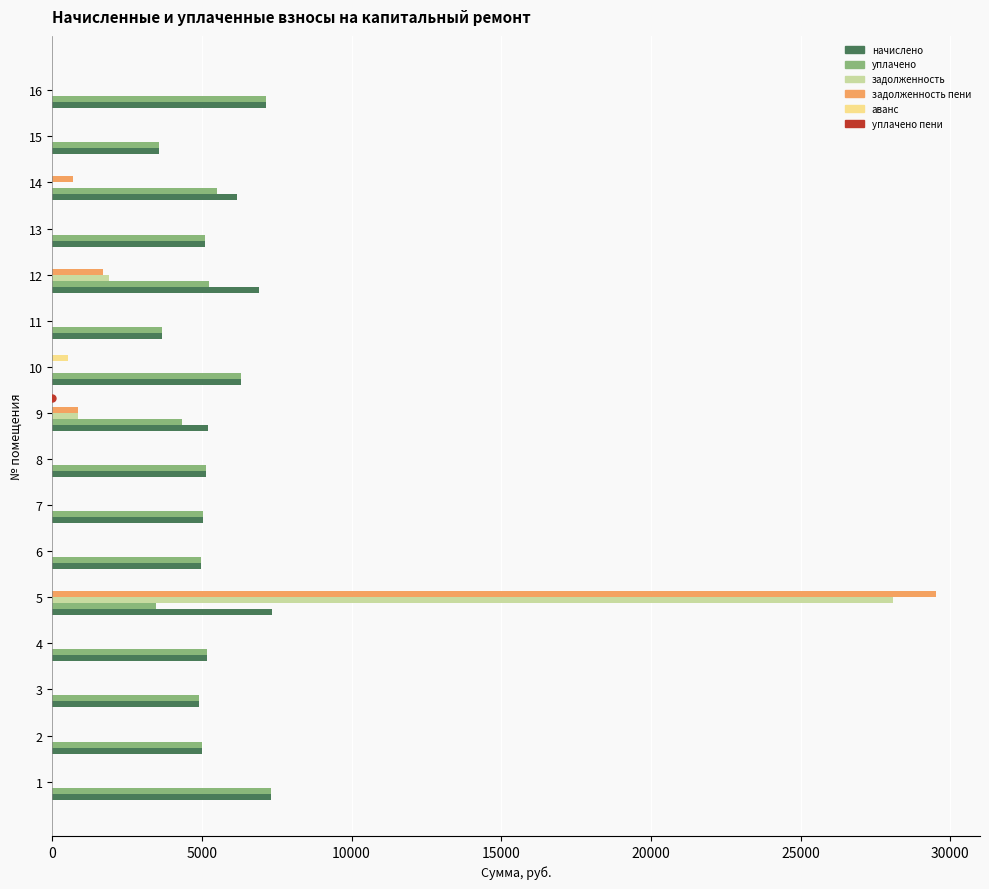

What is the maximum value shown in the chart?

29518.3